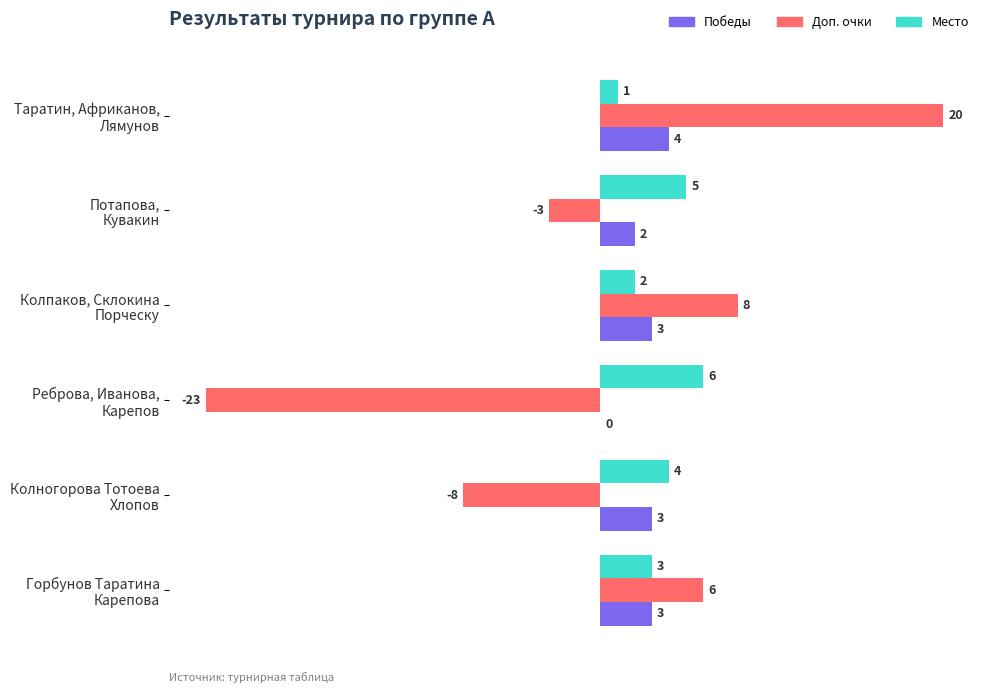

Count the number of data series in this chart.

3